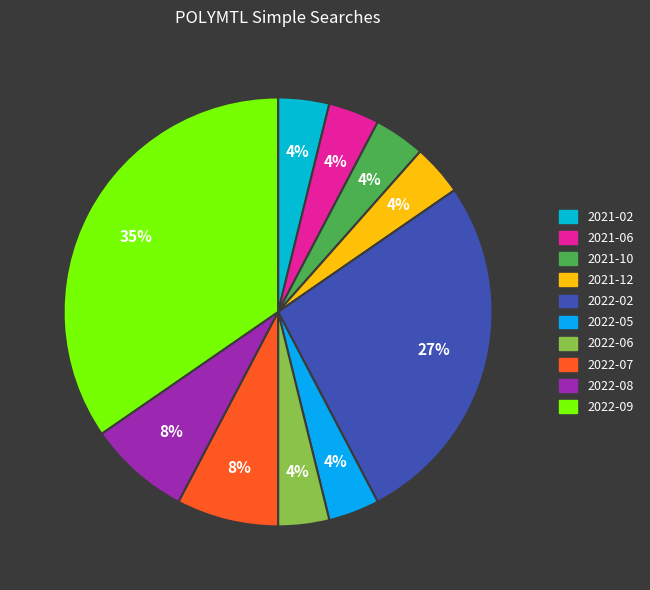

What percentage is the 2022-02 slice, to the nearest percent?

27%